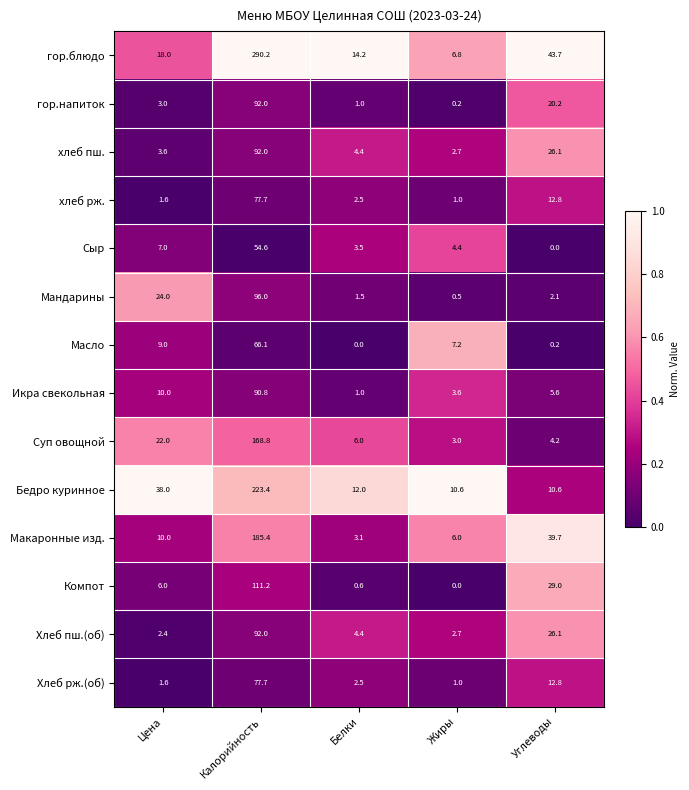

The Компот series shows 65.2 at Калорийность. True or false?

False